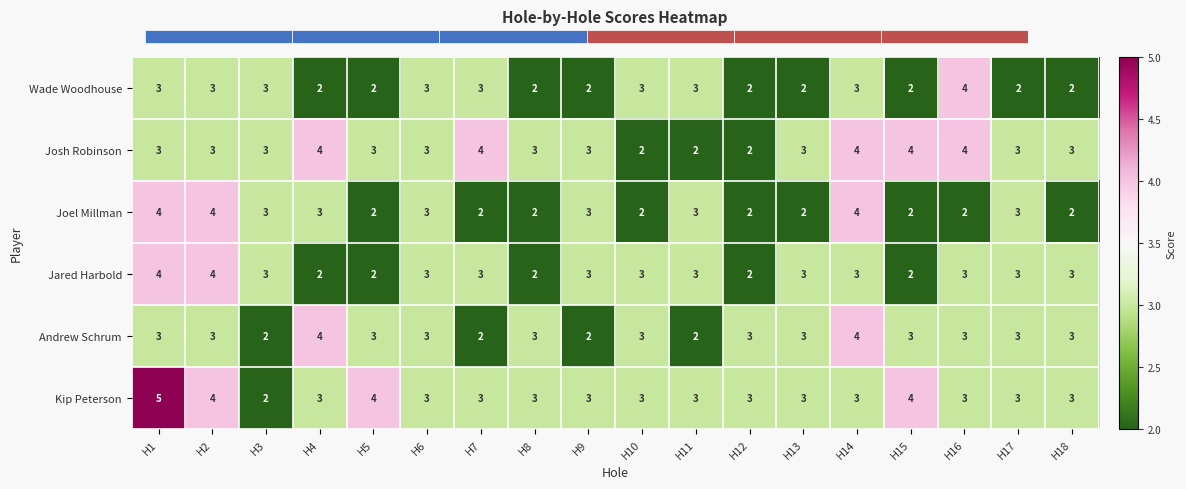

Count the Jared Harbold values in the range 2 to 3.

16